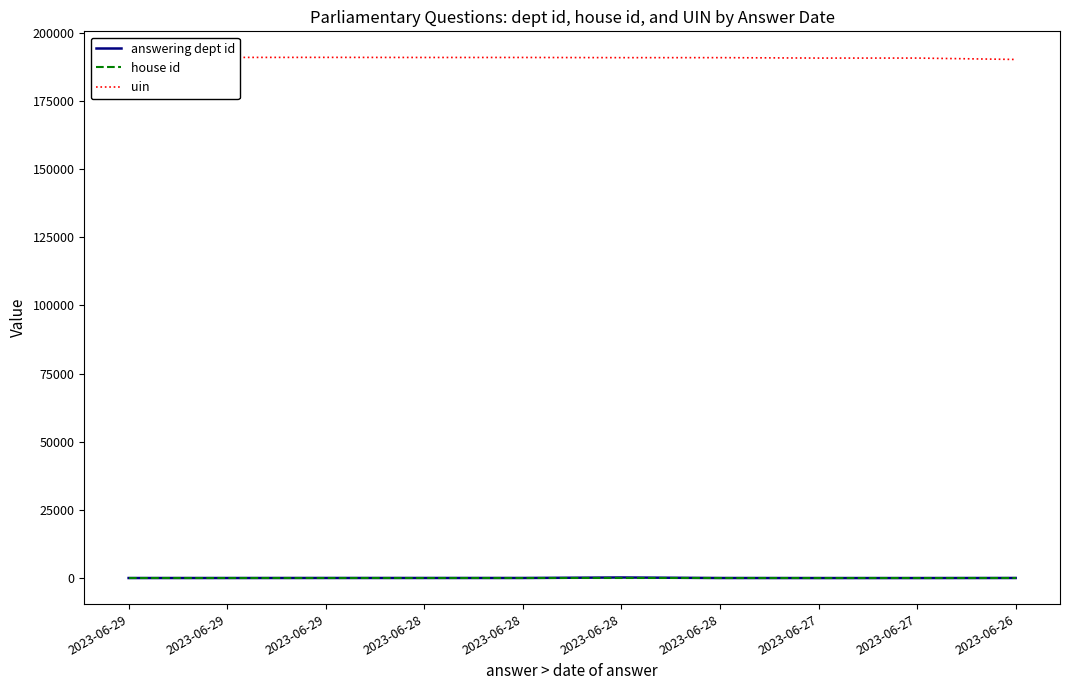

True or false: answering dept id has more than 0 points higher than both neighbors.

True